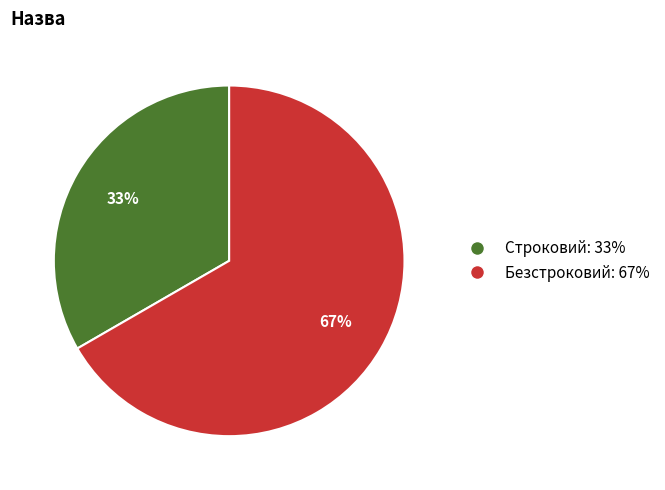

Is it true that Строковий is 46% of the pie?

False